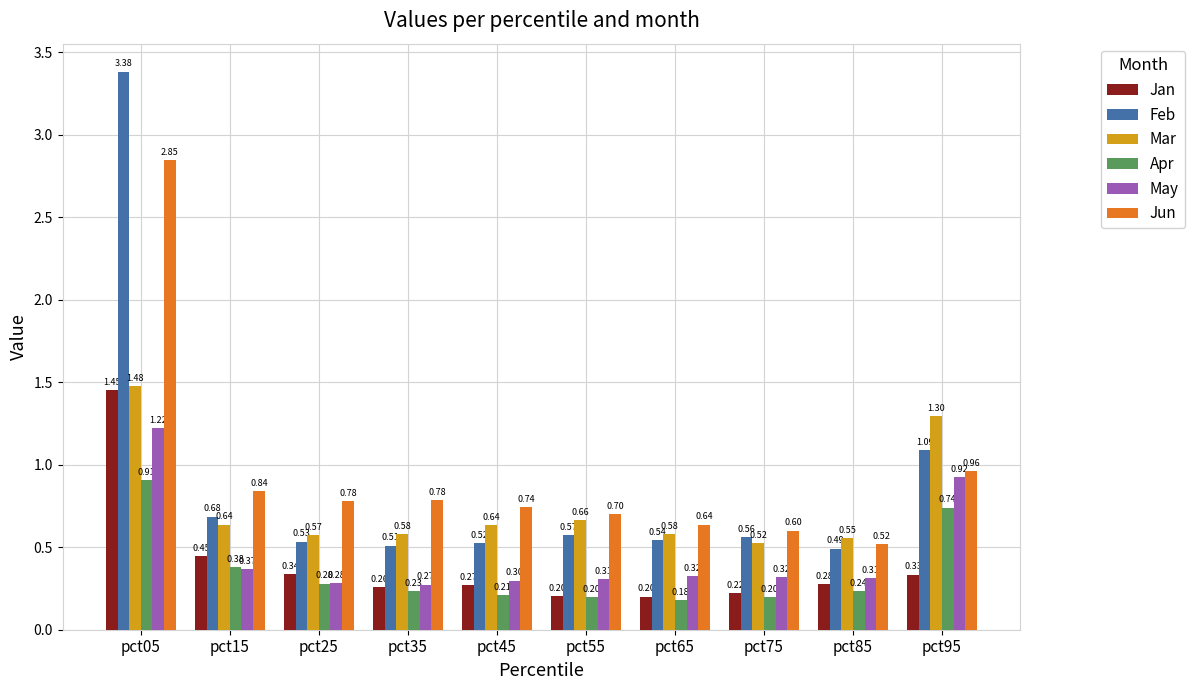

At how many categories does at least one series exceed 0?

10